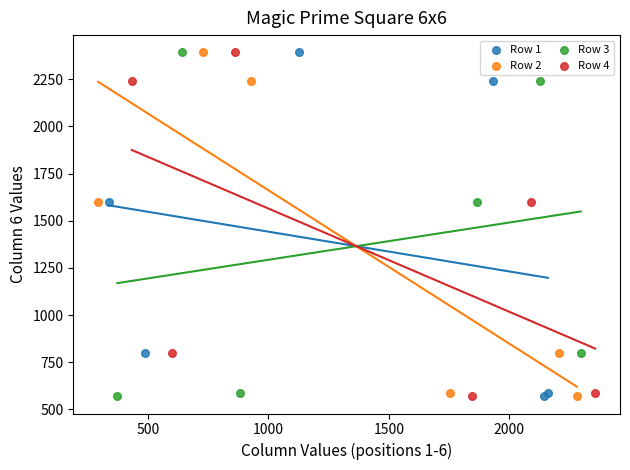

What are all the series names shown in the legend?

Row 1, Row 2, Row 3, Row 4